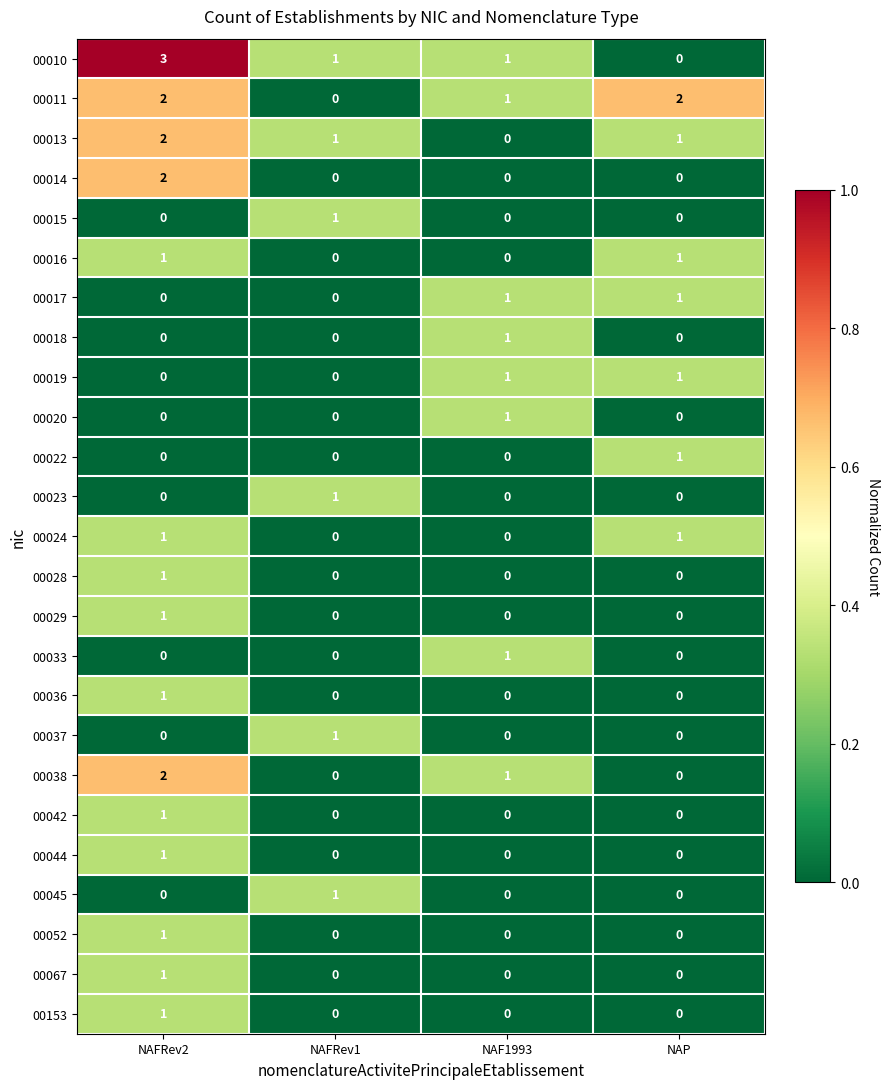

What is the total value across all series at NAFRev2?

21